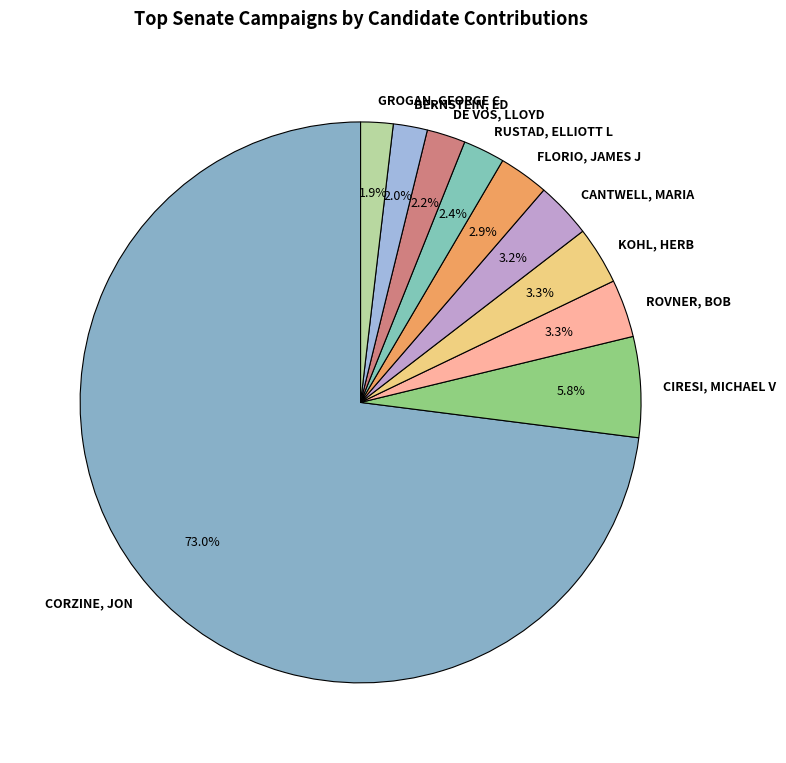

To the nearest percent, what is the difference between the CIRESI, MICHAEL V and BERNSTEIN, ED slice percentages?

4%